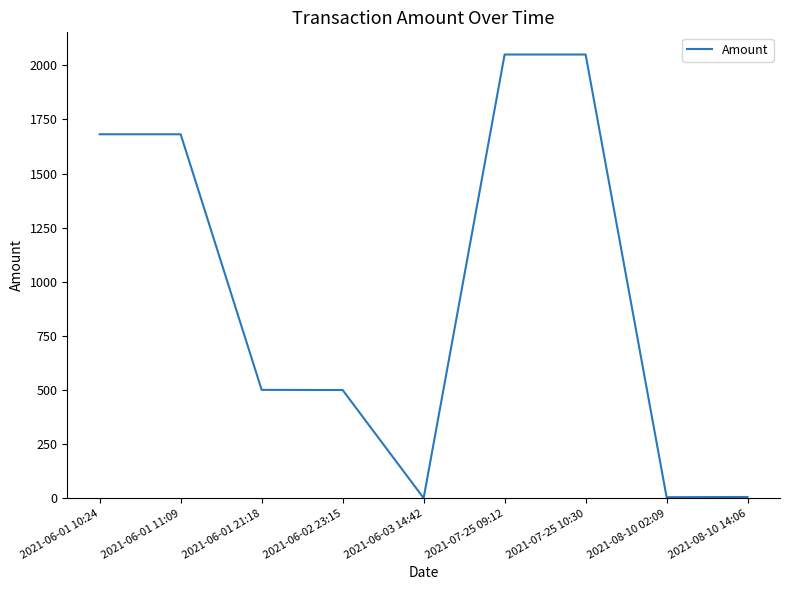

What is the sum of the values at 2021-08-10 14:06 and 2021-06-01 10:24?

1687.4